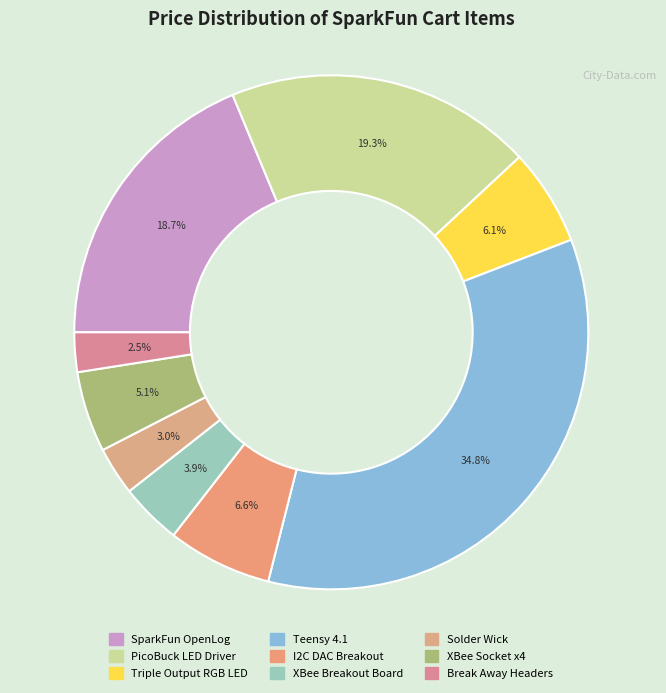

Count the number of slices in the pie.

9